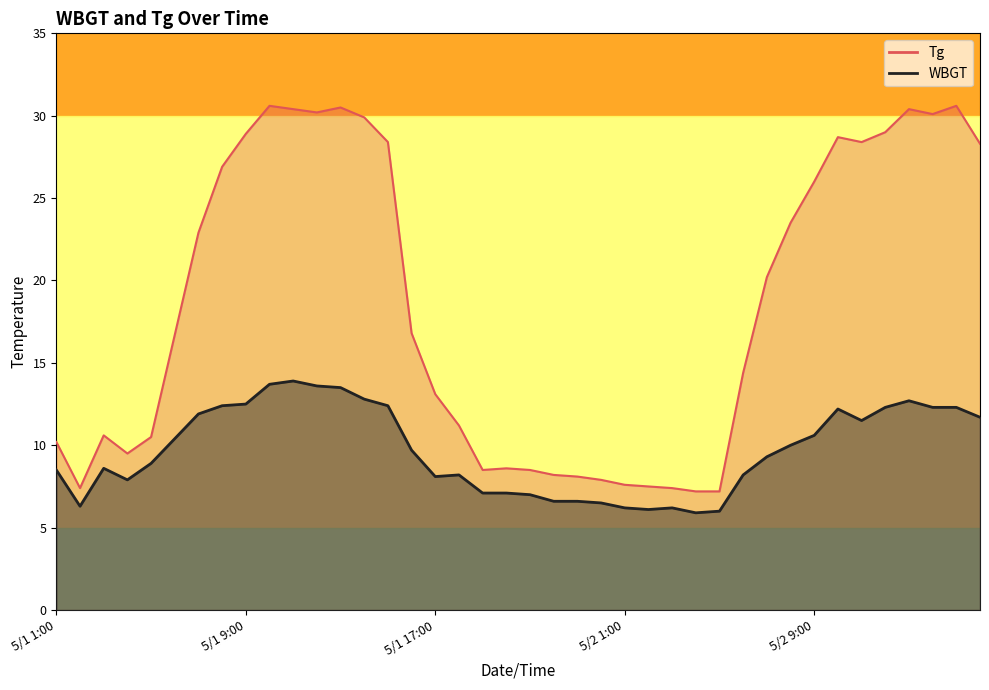

True or false: Tg and WBGT cross at least once.

False